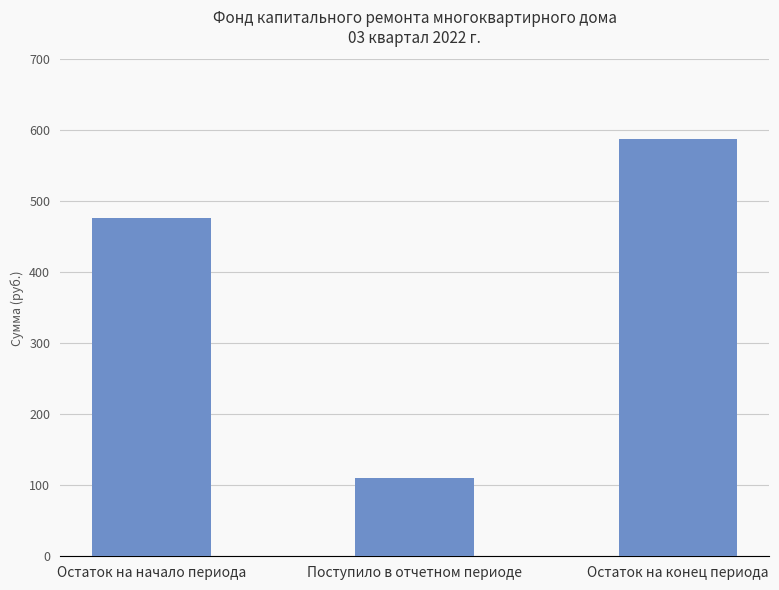

What position from the right is Остаток на начало периода?

3